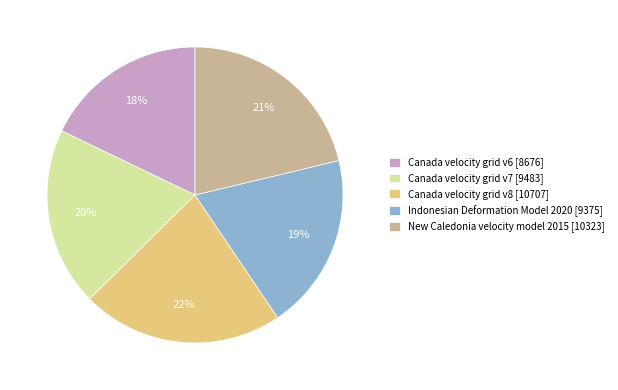

Do Canada velocity grid v6 [8676] and Canada velocity grid v7 [9483] together represent more than half of the pie?

No